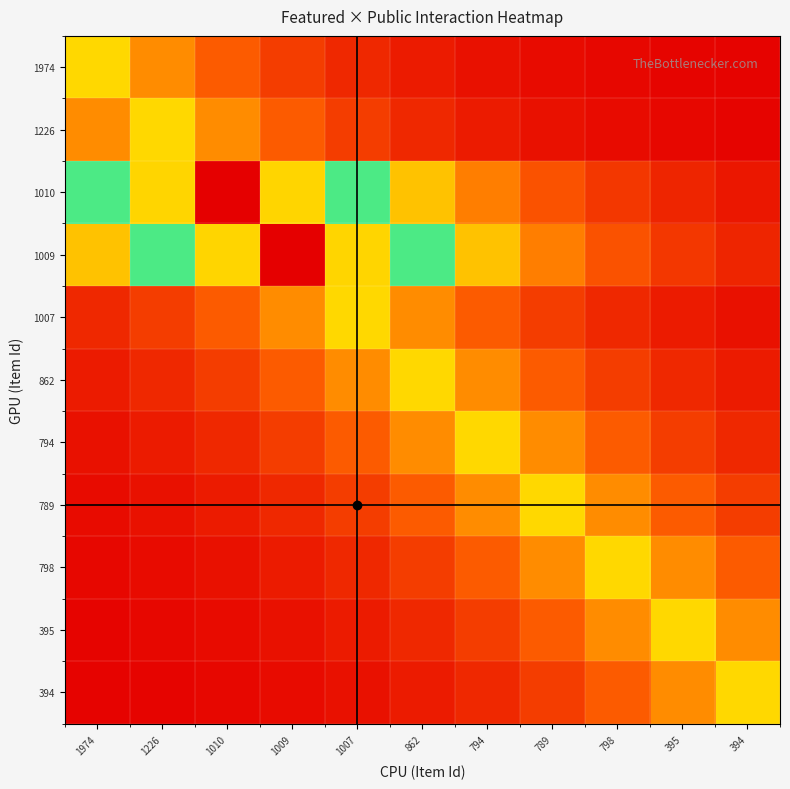

At how many categories does at least one series exceed 0?

11